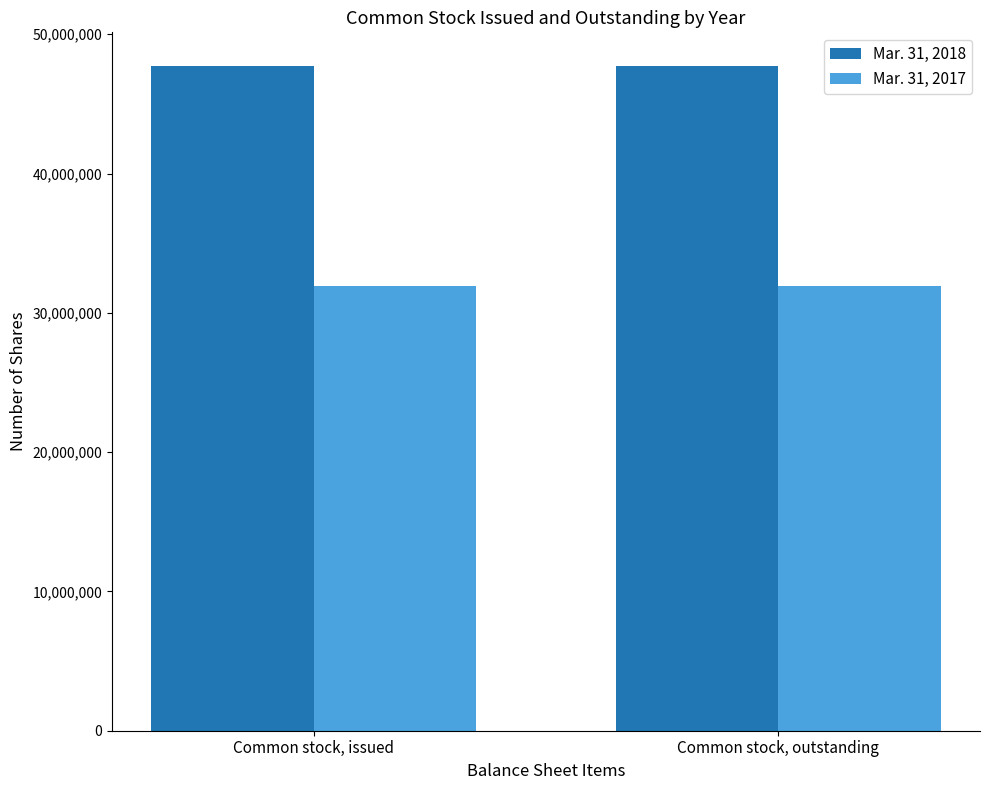

Does the chart contain any negative values?

No